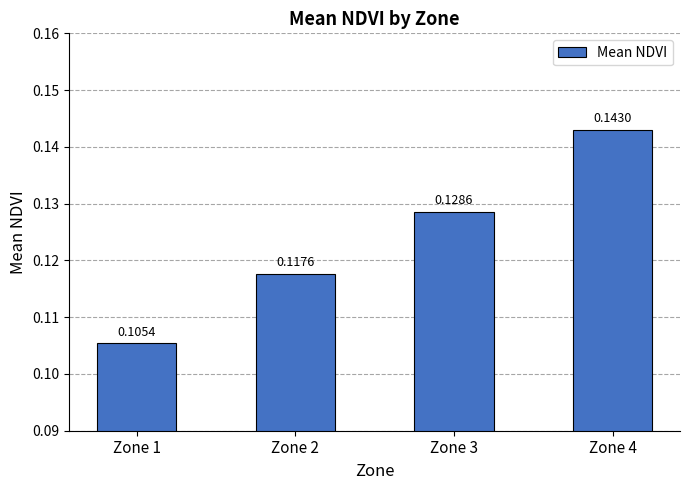

Rank the categories by value from highest to lowest.

Zone 4, Zone 3, Zone 2, Zone 1